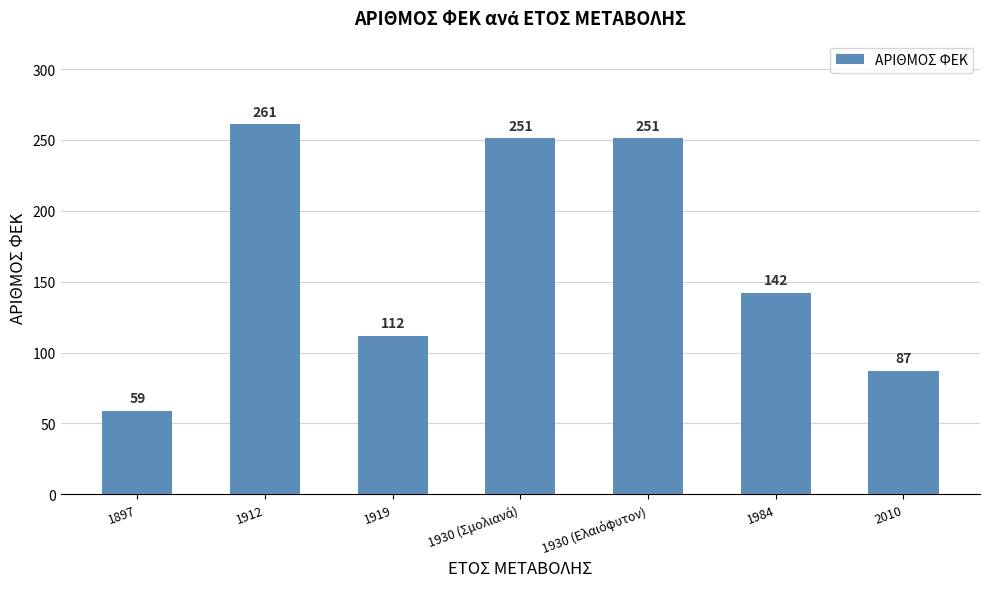

Approximately how many times larger is the value at 1984 compared to 1919?

1.3